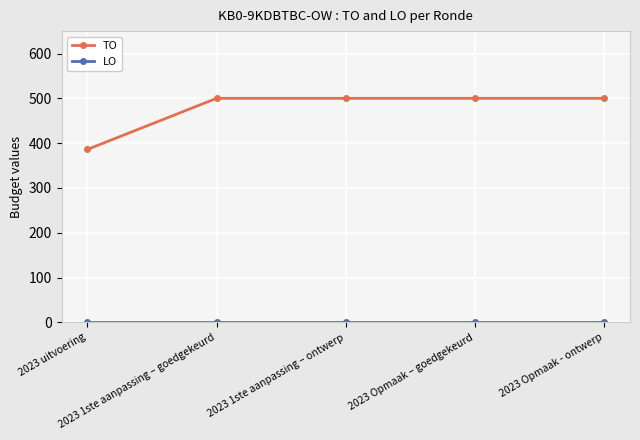

What is the maximum value shown in the chart?

500